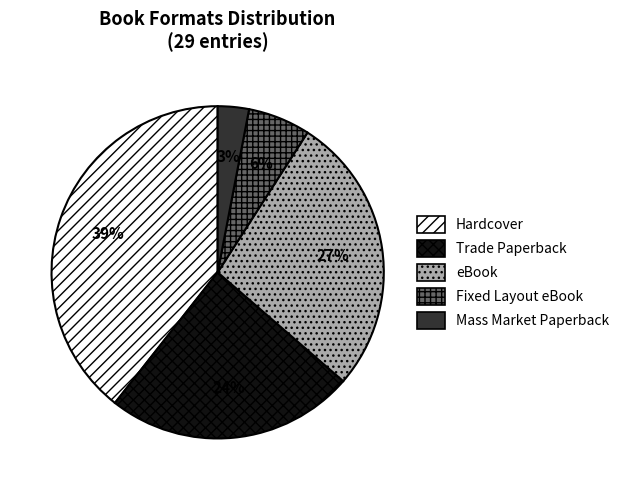

How many slices are in this pie chart?

5